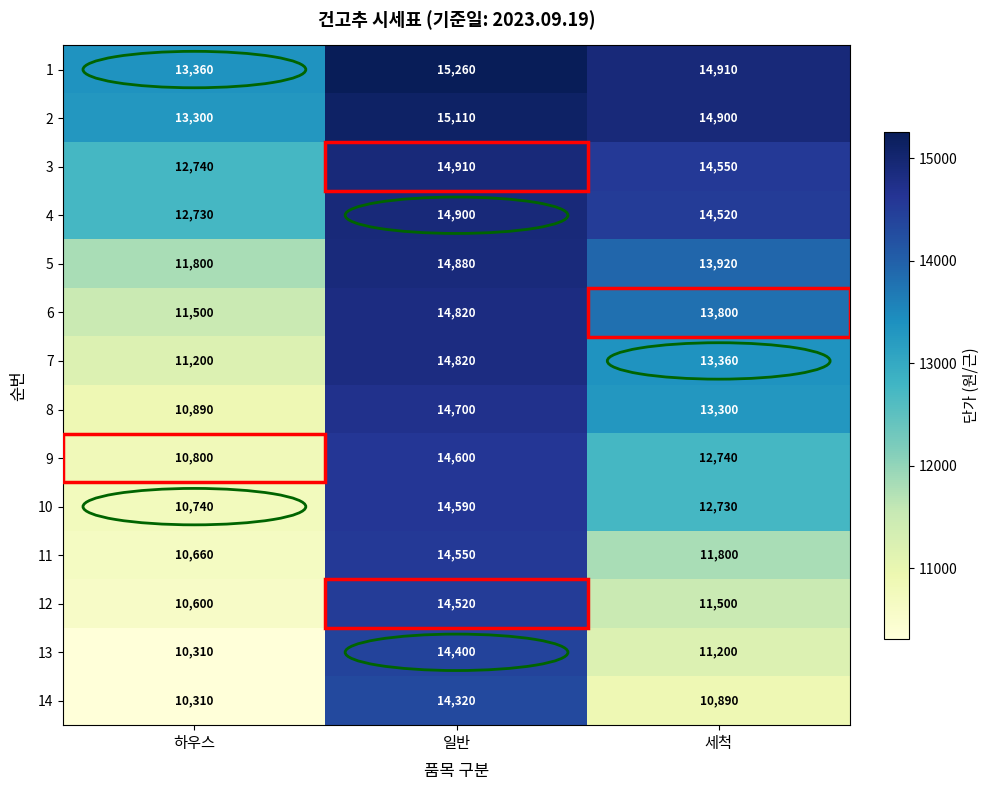

What value does the 1 series have at 일반, to the nearest 10?

15260